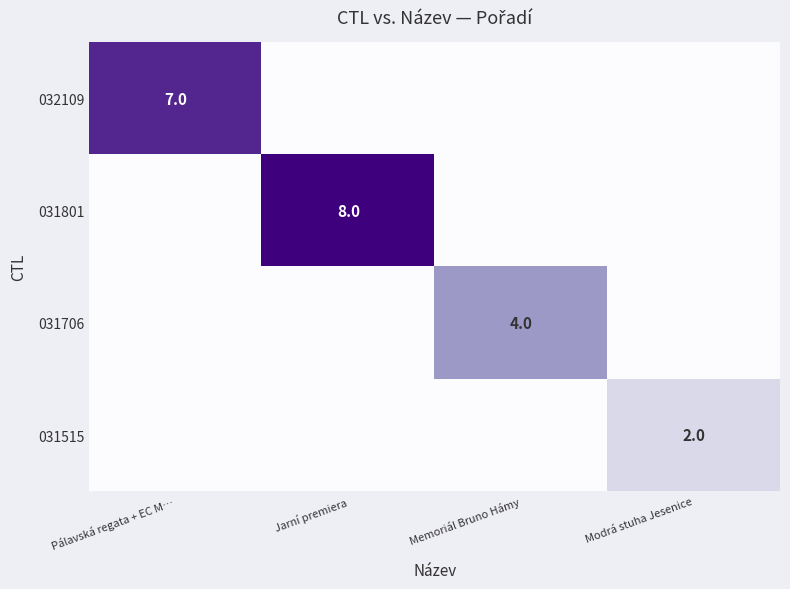

What is the sum of all 032109 values?

7